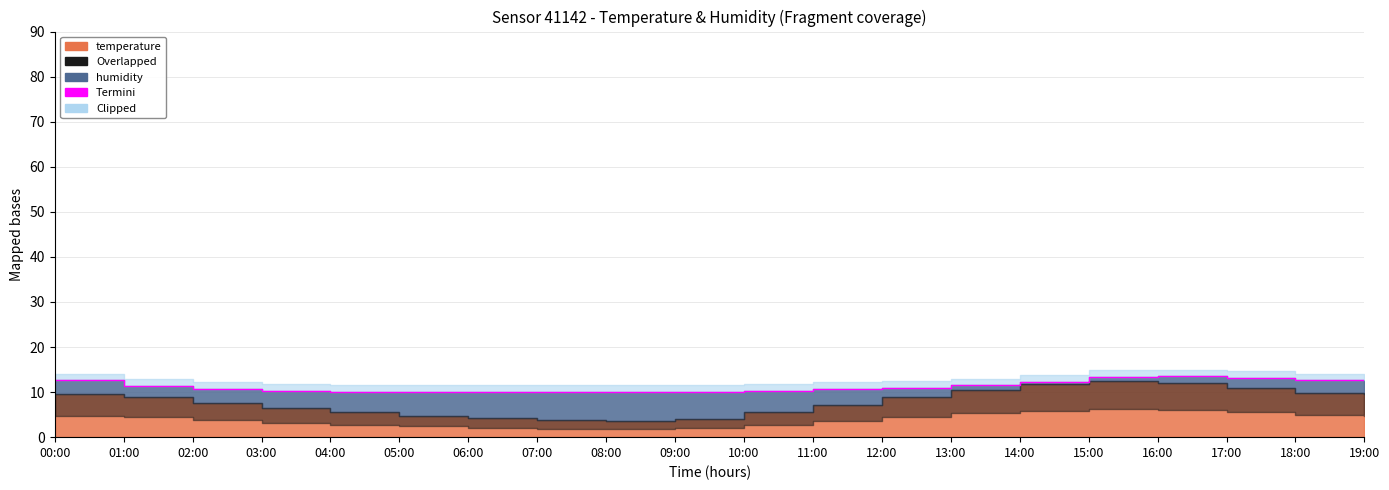

Reading left to right, transcribe all the data shown in this chart.

00:00=12.6	01:00=11.4	02:00=10.7	03:00=10.3	04:00=10.0	05:00=10.0	06:00=10.0	07:00=10.0	08:00=10.0	09:00=10.0	10:00=10.3	11:00=10.7	12:00=10.9	13:00=11.5	14:00=12.3	15:00=13.3	16:00=13.5	17:00=13.2	18:00=12.6	19:00=12.6